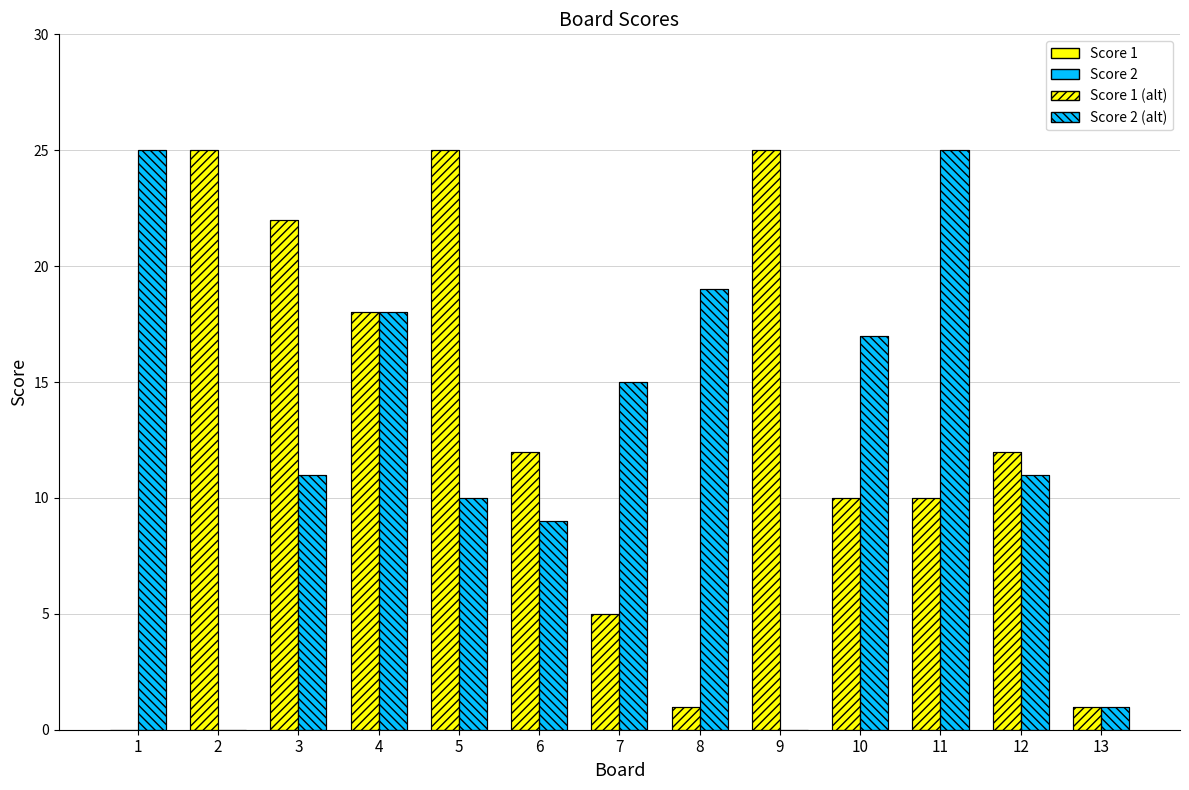

Which has a higher value, 7 or 3?

3